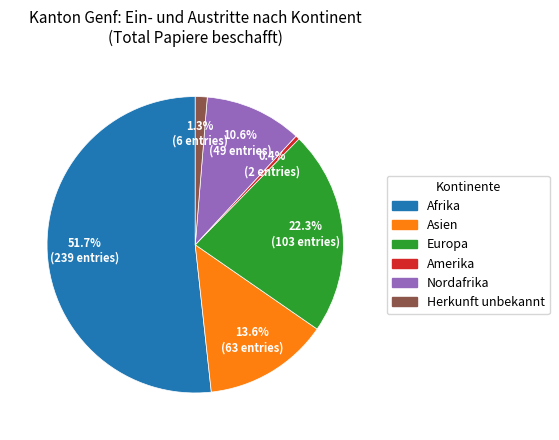

What is the total percentage of Nordafrika and Amerika?

11.0%